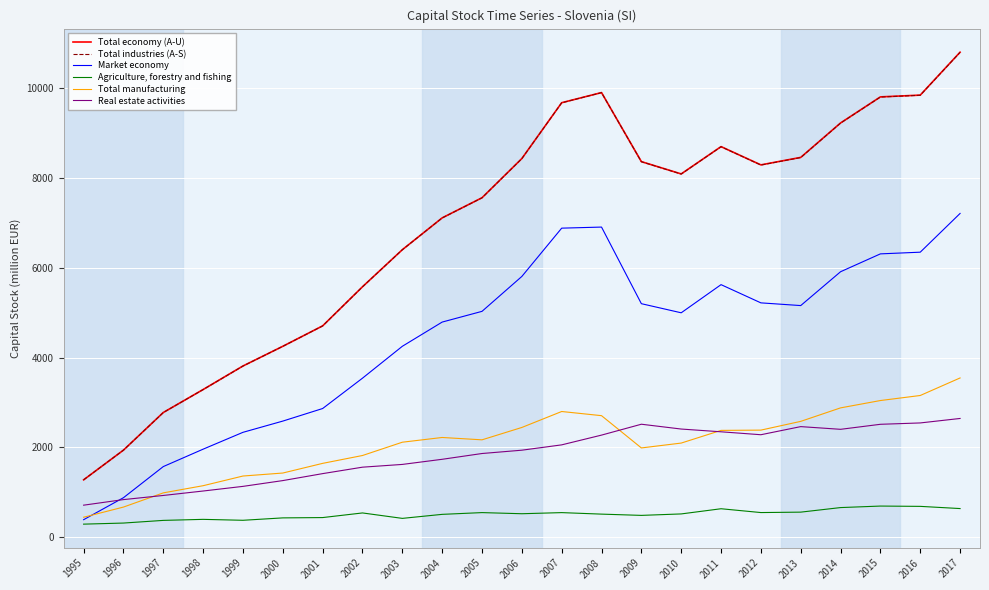

Between 2002 and 2011, which series saw the biggest shift?

Total economy (A-U)